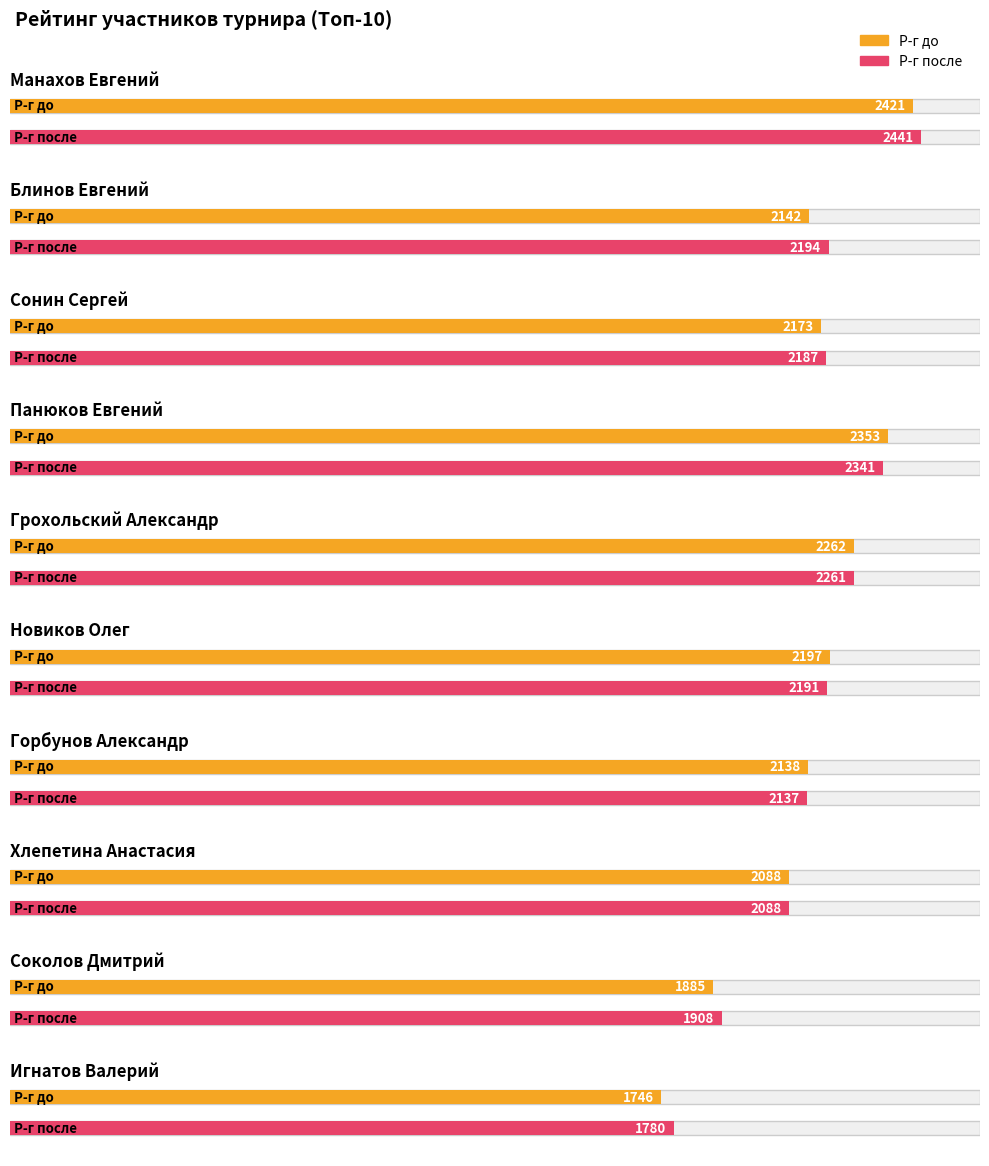

What is the maximum value shown in the chart?

2441